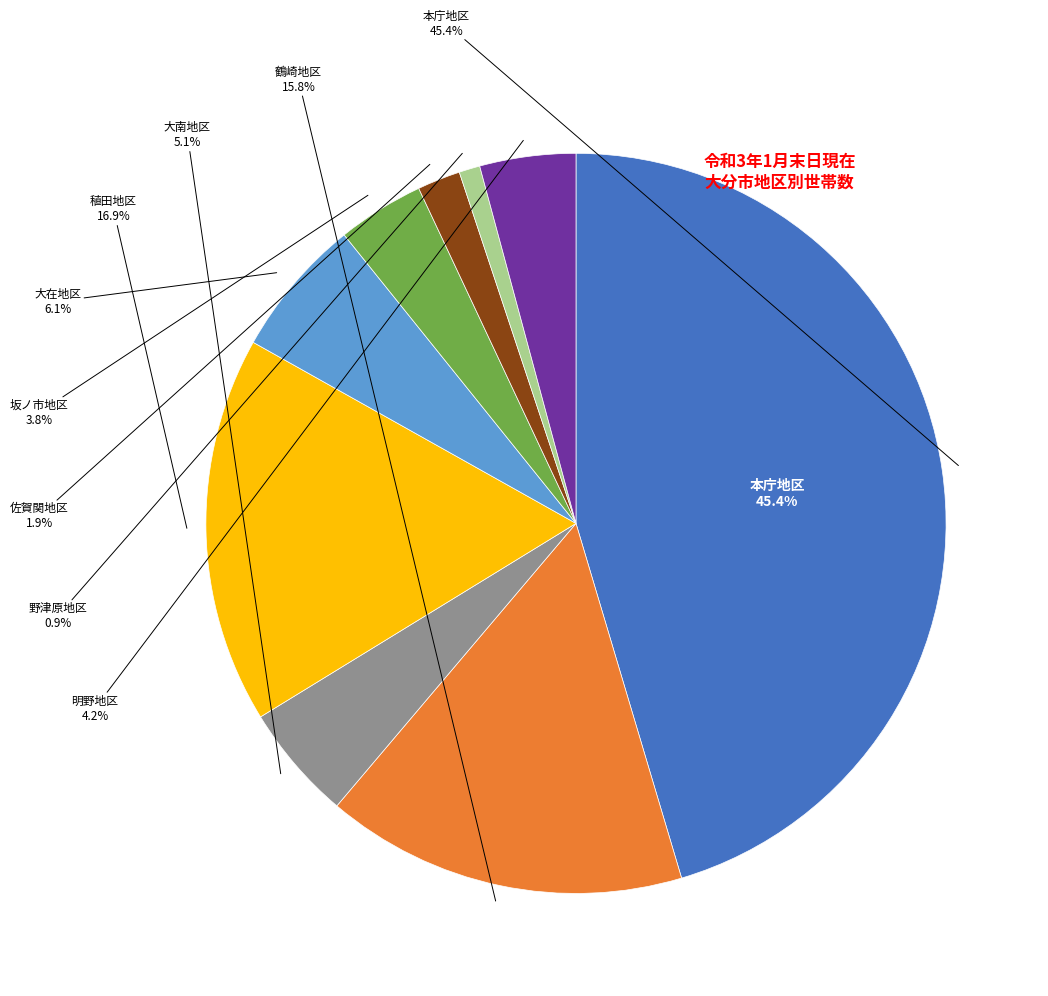

What is the change in value from 稙田地区 to 佐賀関地区?

-33791